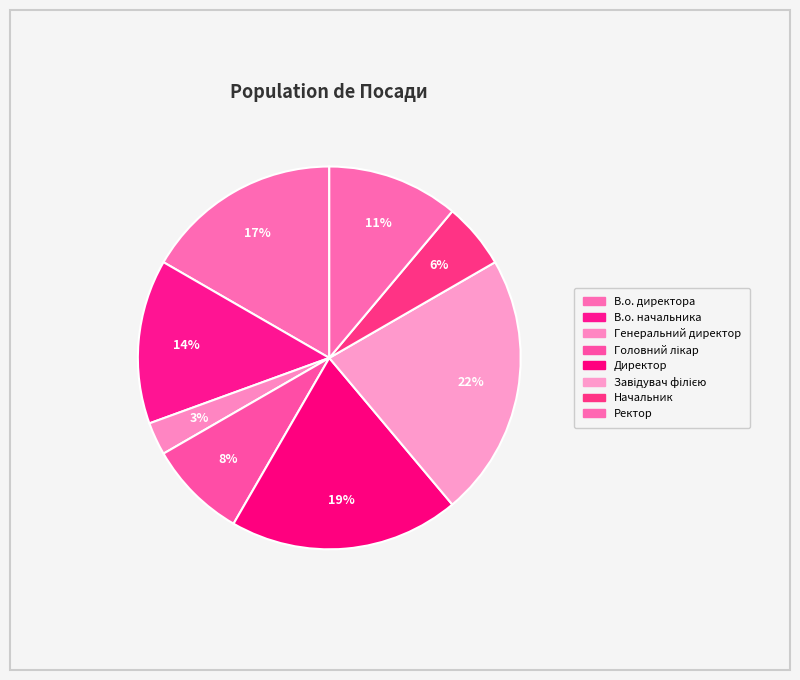

How many slices are in this pie chart?

8